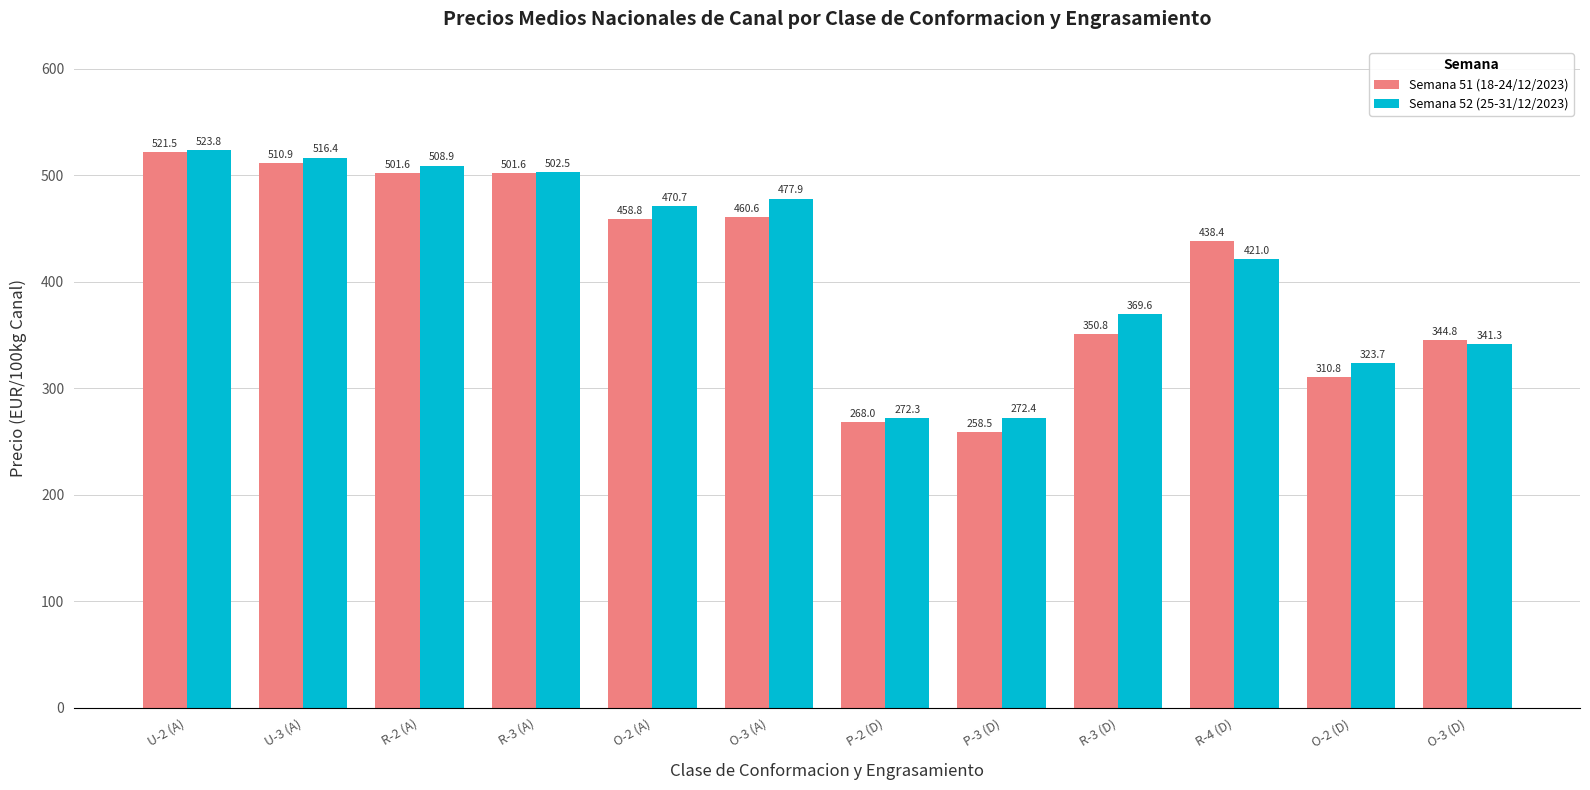

What is the sum of all Semana 51 (18-24/12/2023) values?

4926.2